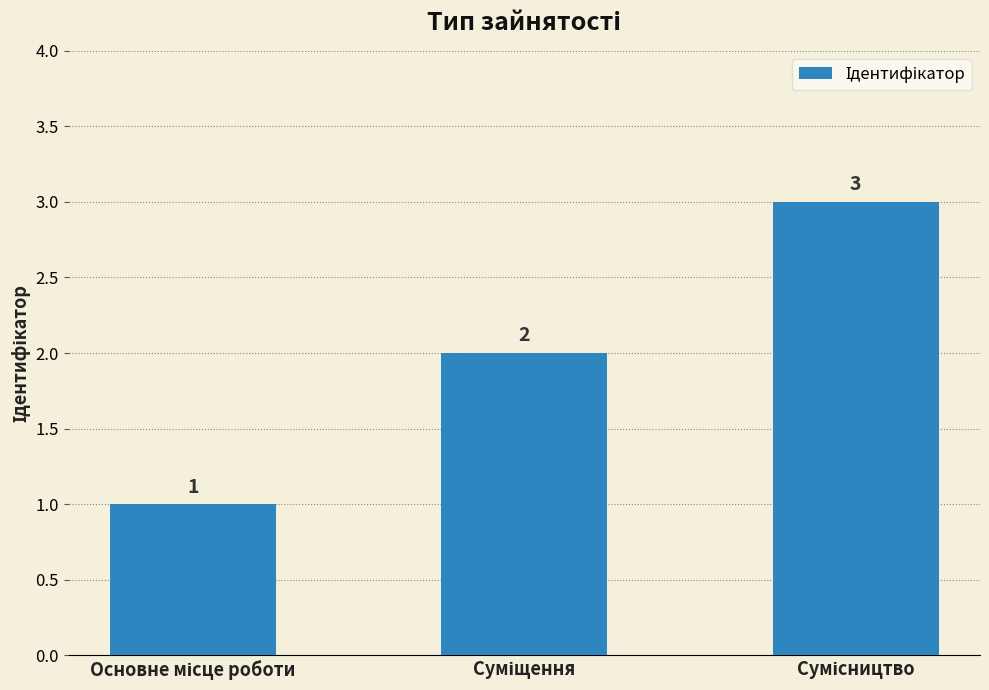

What is the value of the 2nd bar from the left?

2